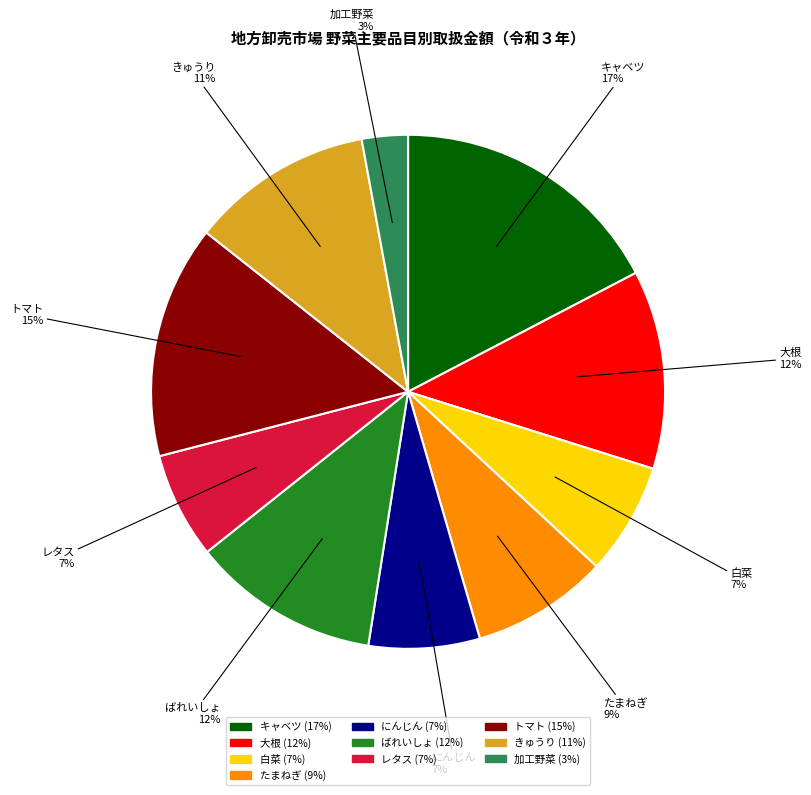

Between きゅうり and 加工野菜, which is larger?

きゅうり